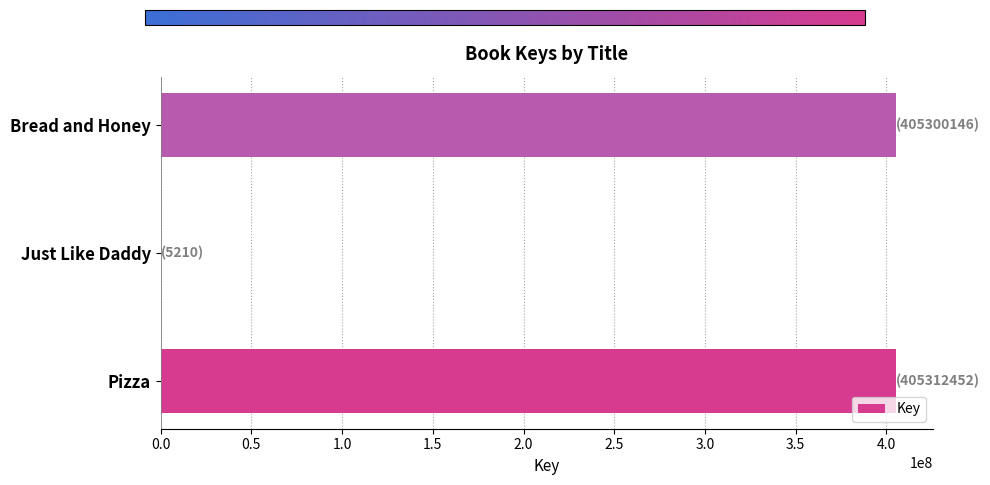

How many series are shown in this chart?

1